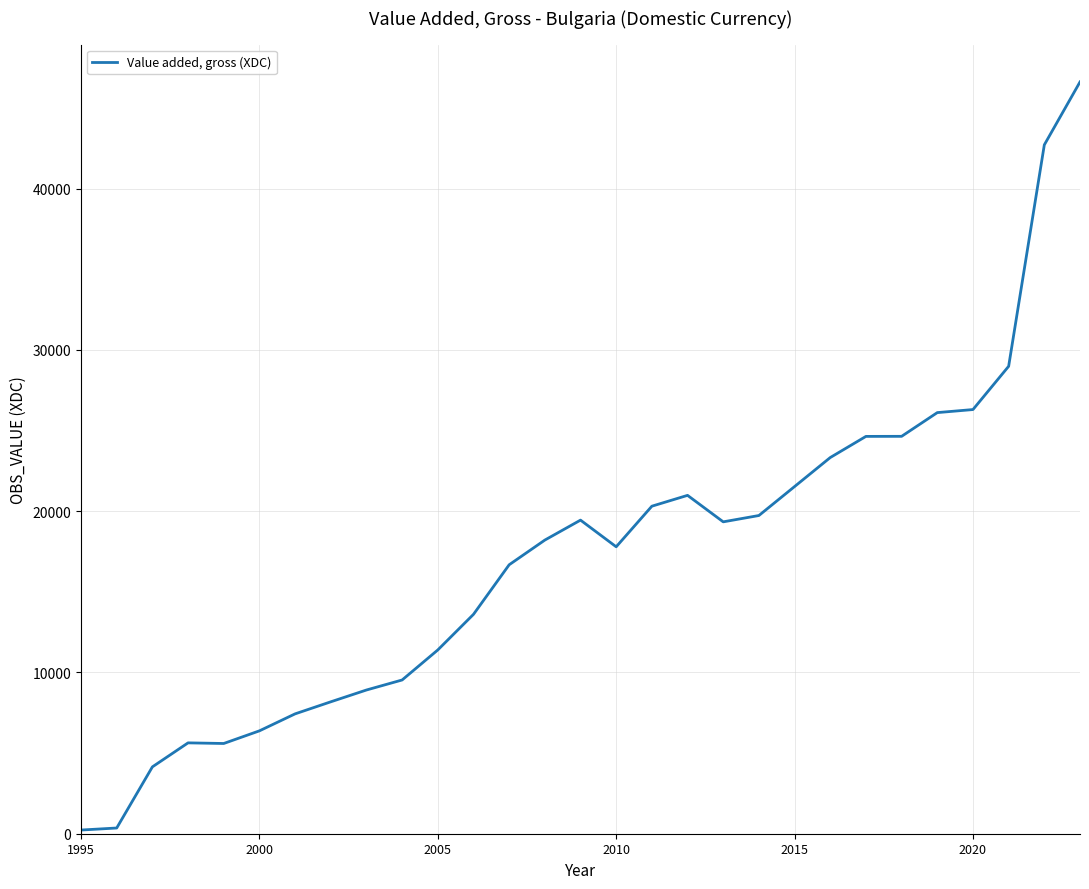

What is the difference between the maximum and minimum values?

46381.0